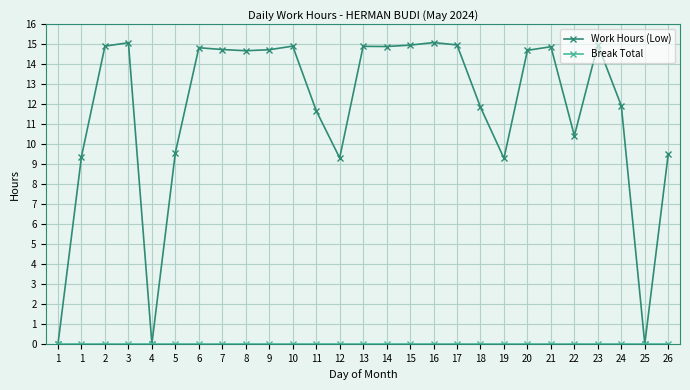

Is this an area chart (filled region under the line)?

No